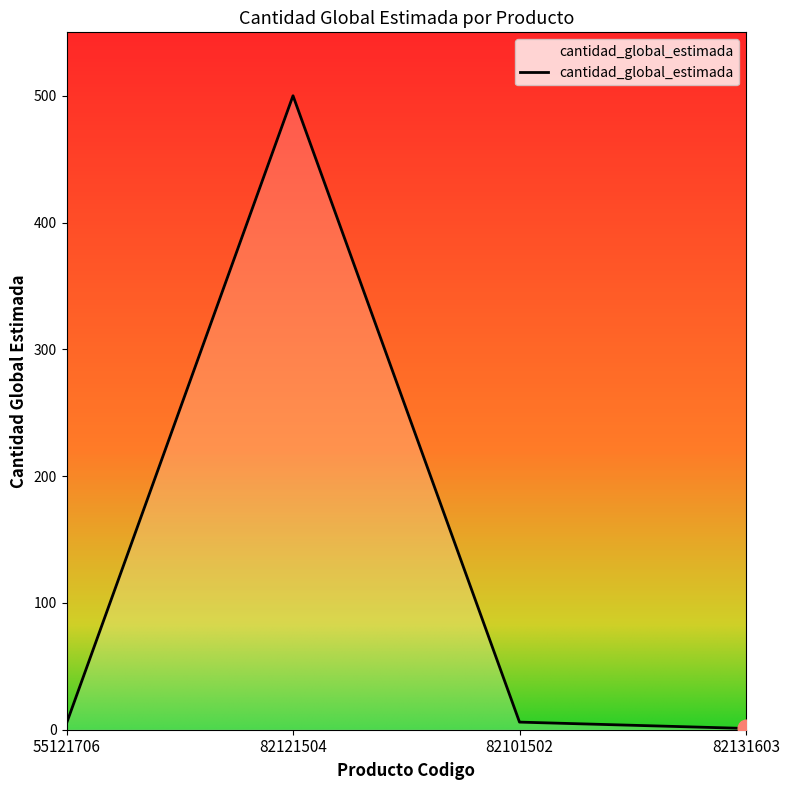

What is the ratio of the value at 82131603 to the value at 55121706?

0.2